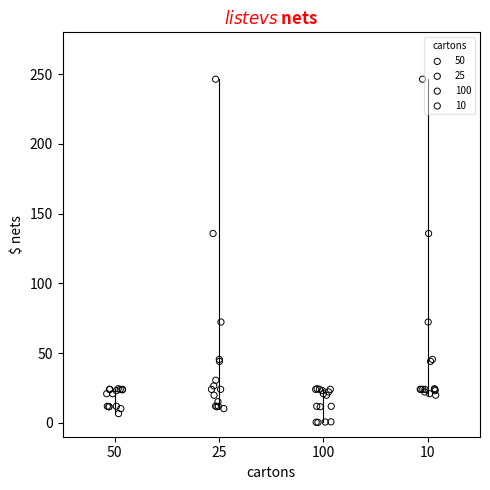

Which series contains the lowest Y value?

100